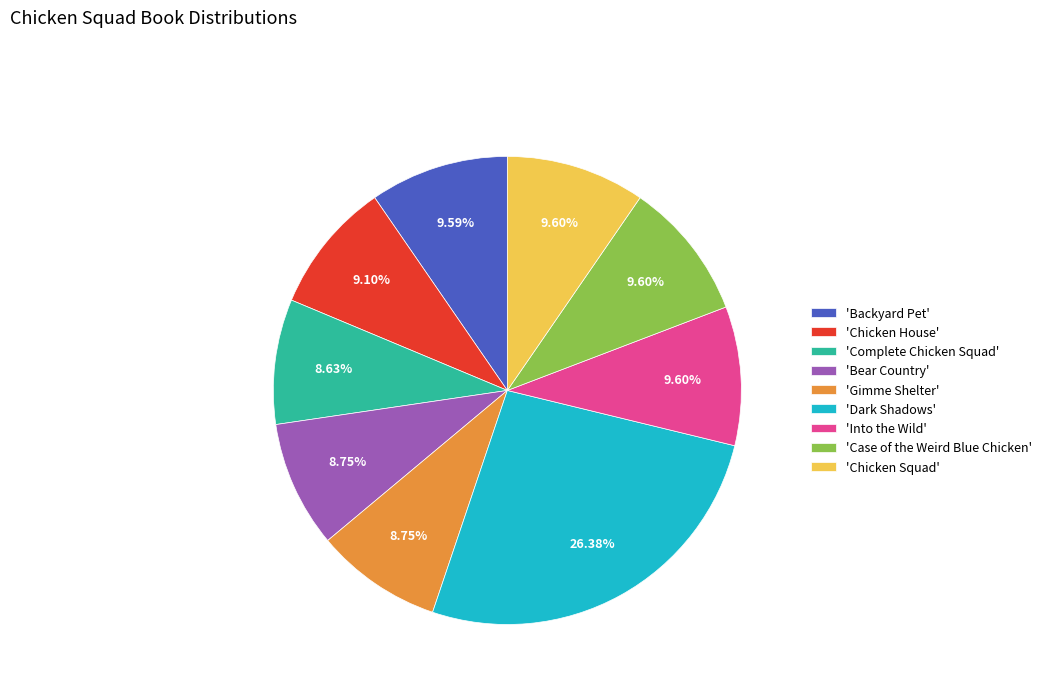

Is there any slice that represents more than half of the pie?

No